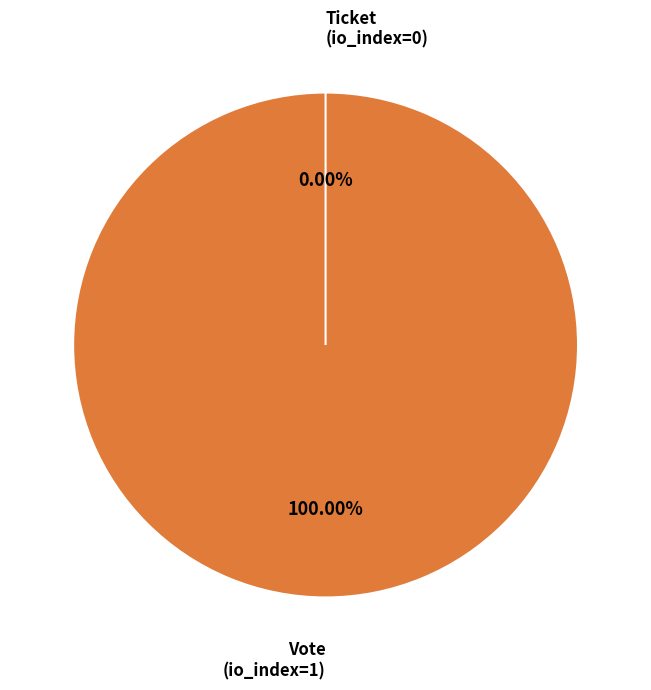

How many slices are in this pie chart?

2